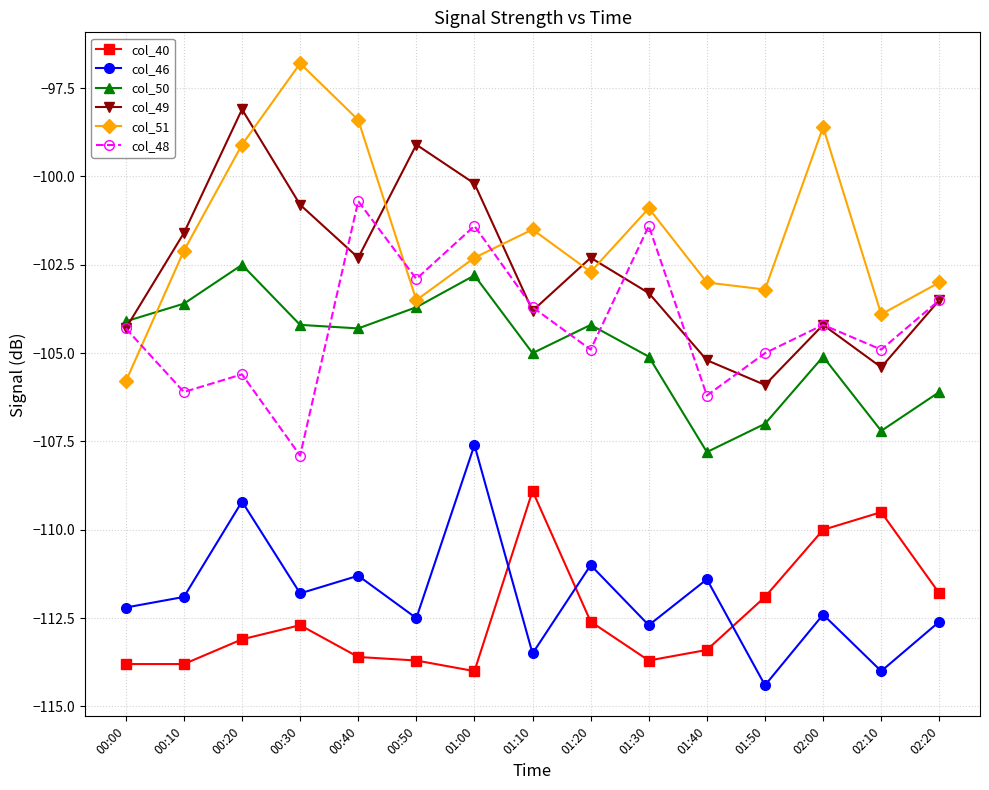

How many data points in col_48 are less than -104?

9